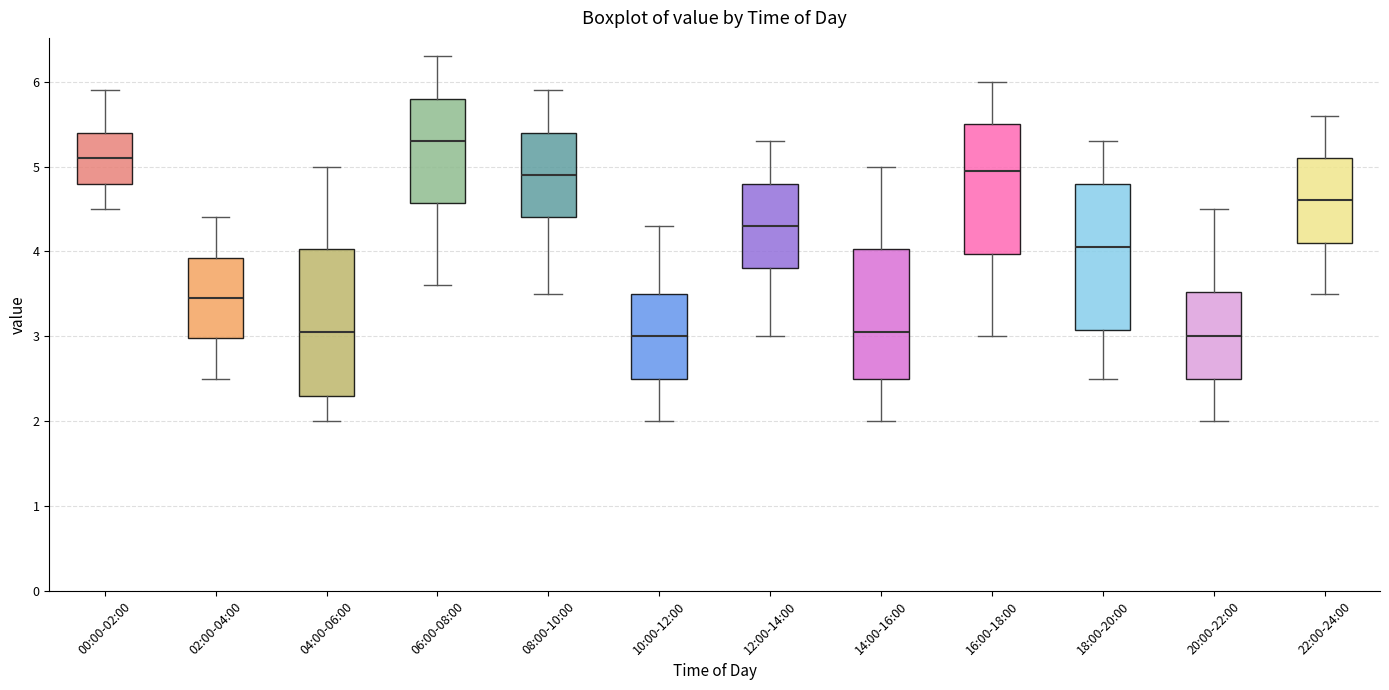

Reading left to right, transcribe this box plot: for each box, give where its median line is, the range the box spans, and where its two whiskers end, as read against the y-axis. The values are not printed on the chart, so give them approximately, as read against the axis.

00:00-02:00: median 5.1, box 4.8 to 5.4, whiskers 4.5 to 5.9
02:00-04:00: median 3.5, box 3.0 to 3.9, whiskers 2.5 to 4.4
04:00-06:00: median 3.1, box 2.3 to 4.0, whiskers 2.0 to 5.0
06:00-08:00: median 5.3, box 4.6 to 5.8, whiskers 3.6 to 6.3
08:00-10:00: median 4.9, box 4.4 to 5.4, whiskers 3.5 to 5.9
10:00-12:00: median 3.0, box 2.5 to 3.5, whiskers 2.0 to 4.3
12:00-14:00: median 4.3, box 3.8 to 4.8, whiskers 3.0 to 5.3
14:00-16:00: median 3.1, box 2.5 to 4.0, whiskers 2.0 to 5.0
16:00-18:00: median 5.0, box 4.0 to 5.5, whiskers 3.0 to 6.0
18:00-20:00: median 4.1, box 3.1 to 4.8, whiskers 2.5 to 5.3
20:00-22:00: median 3.0, box 2.5 to 3.5, whiskers 2.0 to 4.5
22:00-24:00: median 4.6, box 4.1 to 5.1, whiskers 3.5 to 5.6